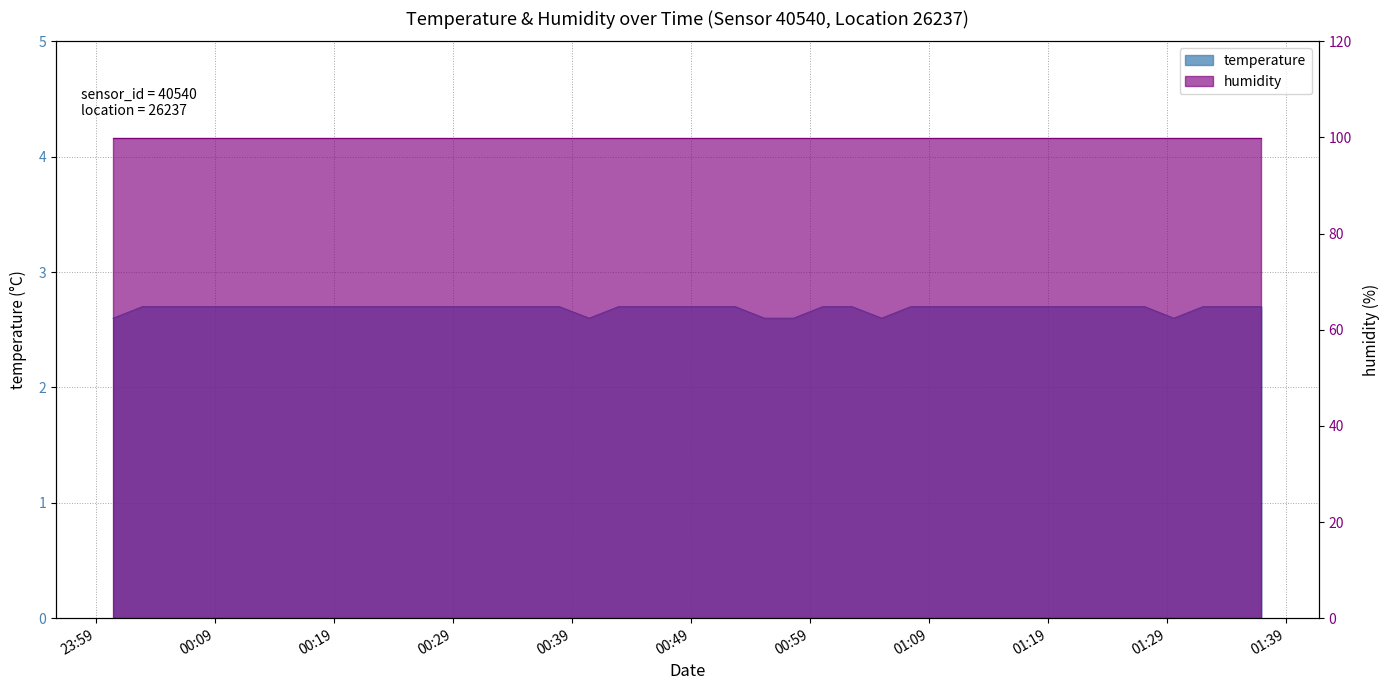

What is the sum of all values?

107.4